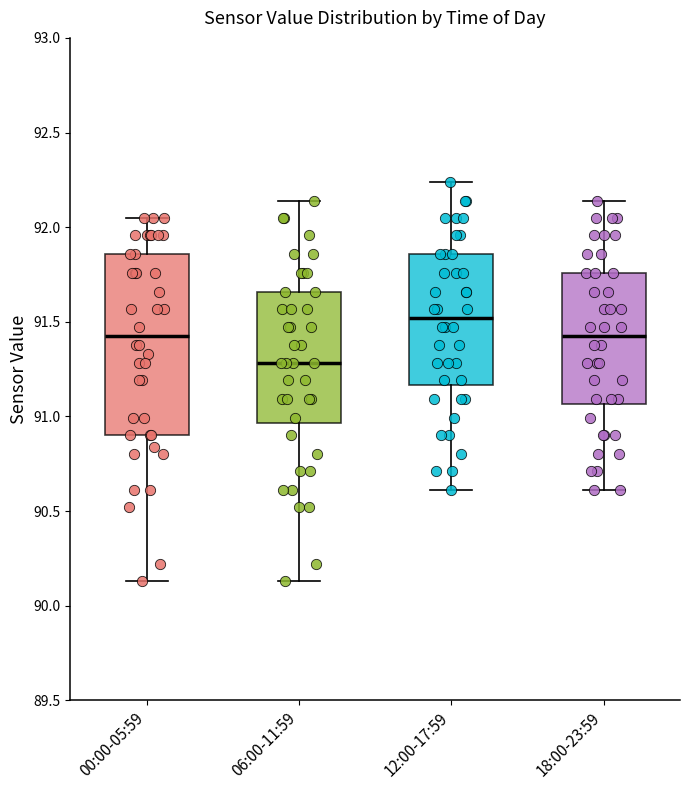

Reading left to right, read every box against the y-axis: the position of its median line, the range the box covers, and the ends of its whiskers. The values are not printed on the chart, so give them approximately, as read against the axis.

00:00-05:59: median 91.45, box 90.90 to 91.85, whiskers 90.15 to 92.05
06:00-11:59: median 91.30, box 90.95 to 91.65, whiskers 90.15 to 92.15
12:00-17:59: median 91.50, box 91.15 to 91.85, whiskers 90.60 to 92.25
18:00-23:59: median 91.45, box 91.05 to 91.75, whiskers 90.60 to 92.15